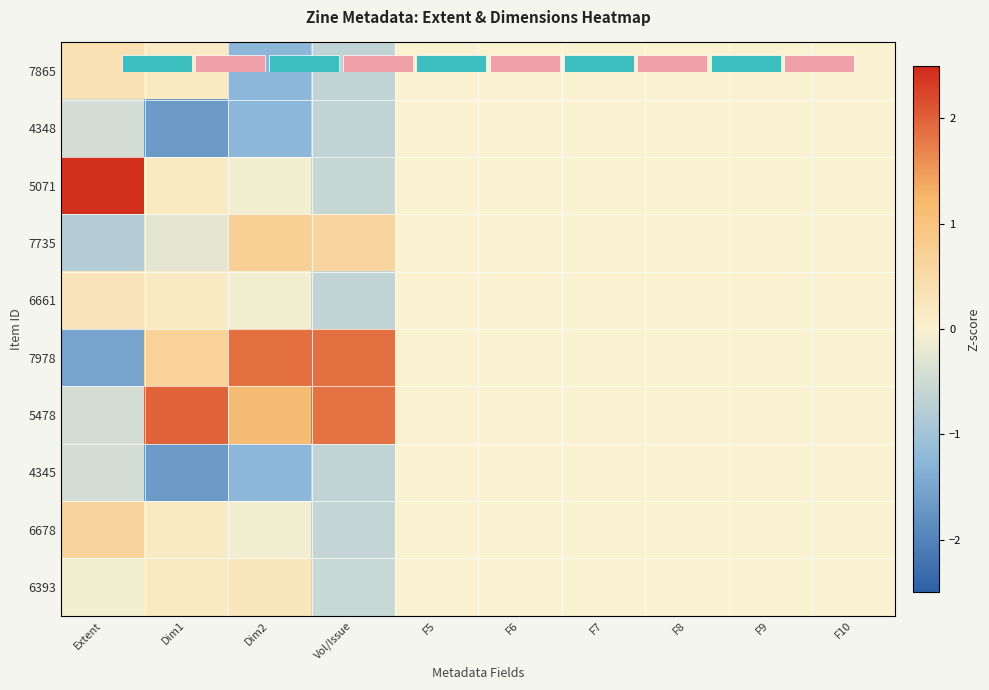

How many series are shown in this chart?

10